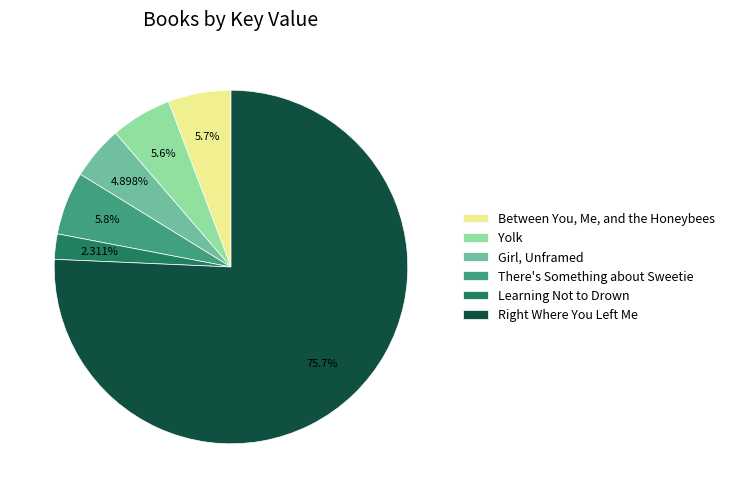

What is the smallest slice in the pie chart?

Learning Not to Drown